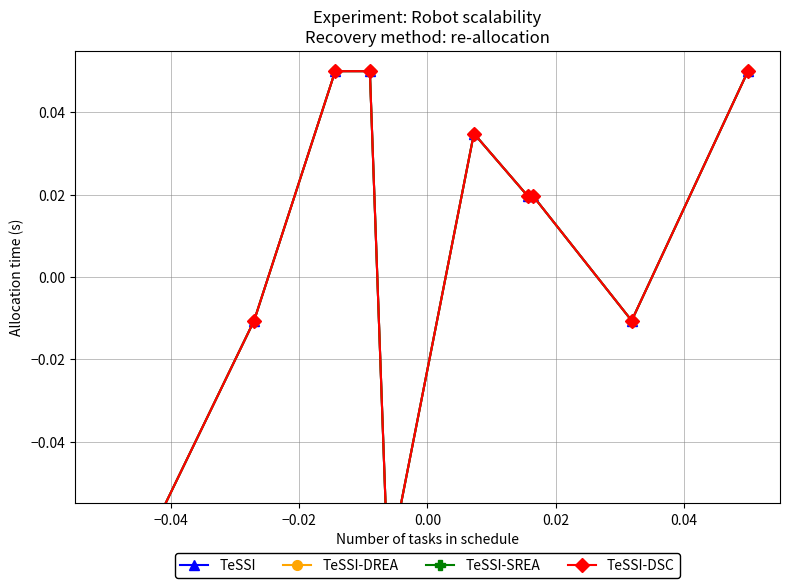

Which series has the largest range (max minus min)?

TeSSI